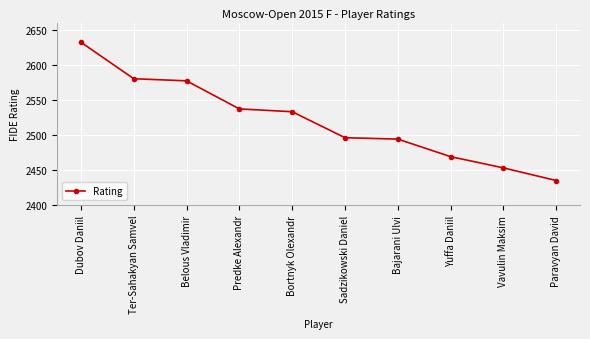

True or false: there are more than 2 points higher than both neighbors.

False